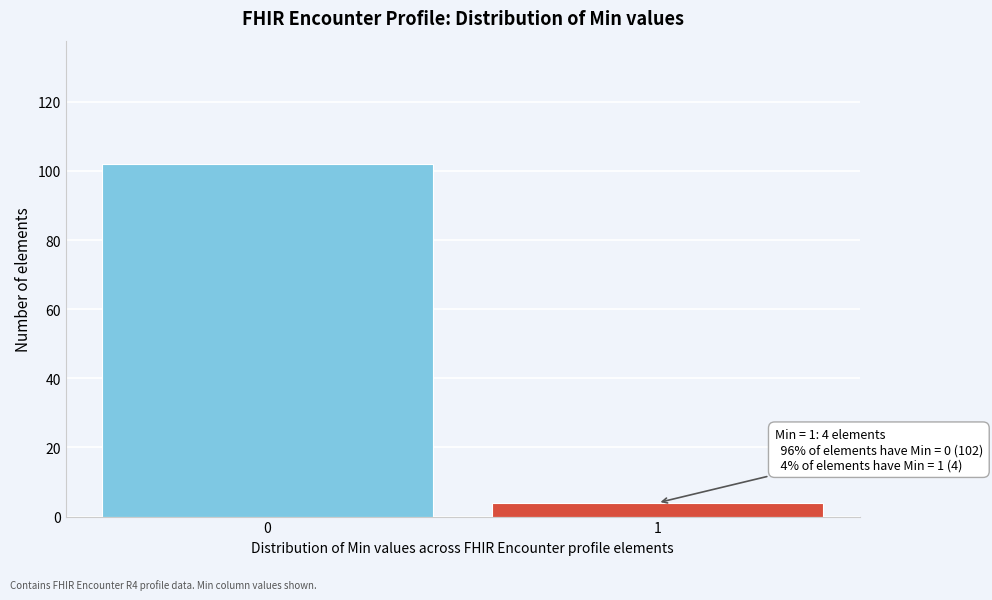

Reading right to left, list all the values displayed in this chart.

1=4	0=102